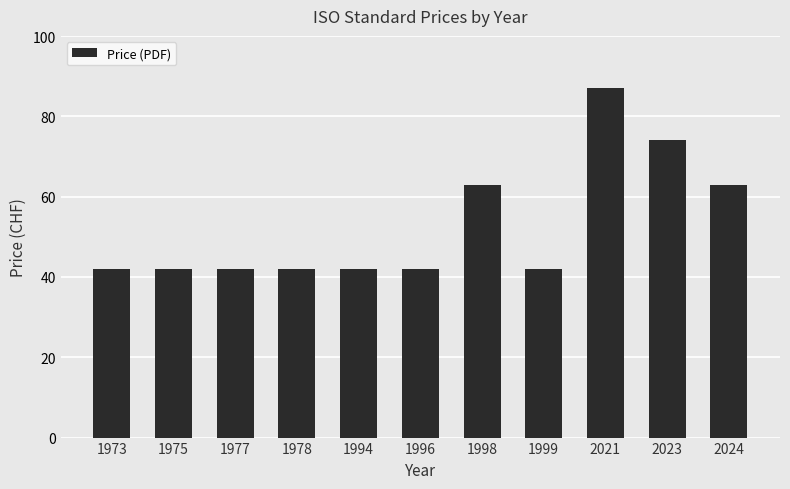

What is the greatest value displayed?

87